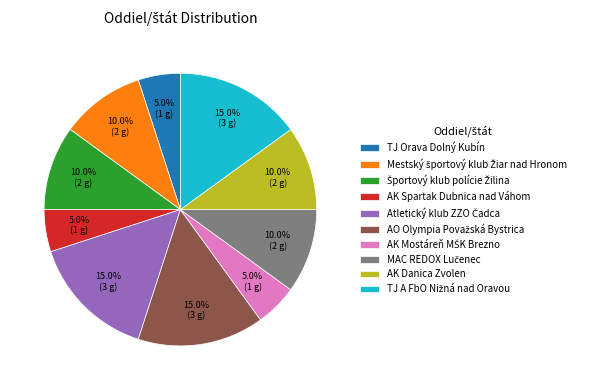

Is there any slice that represents more than half of the pie?

No